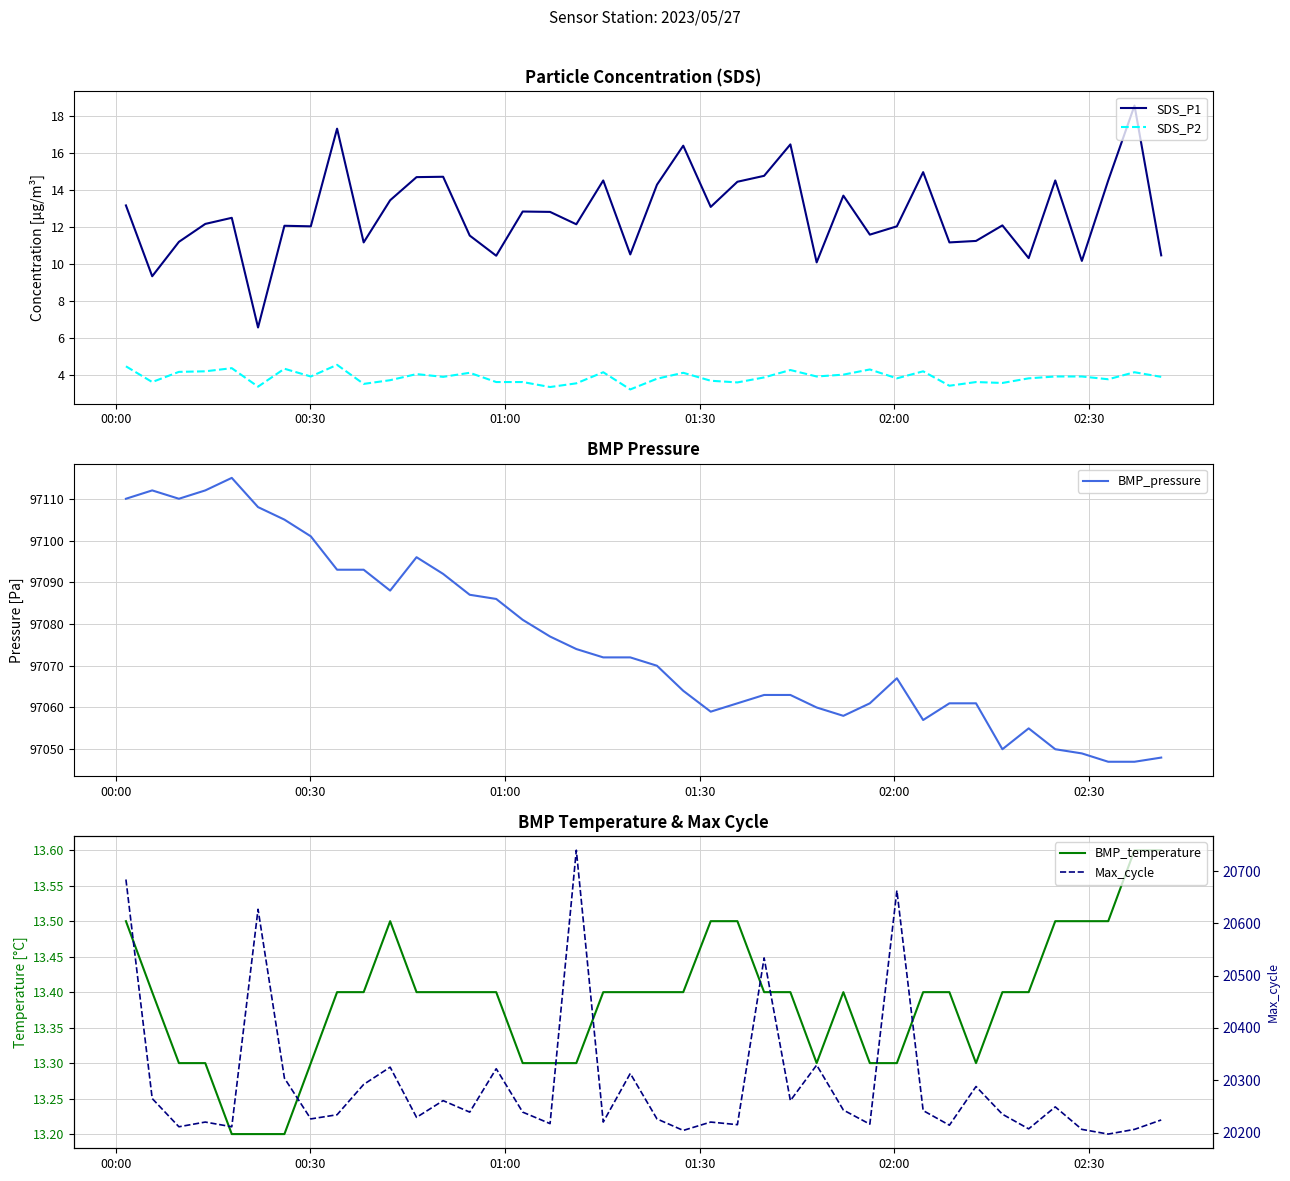

Which series has the widest spread of values?

Max_cycle